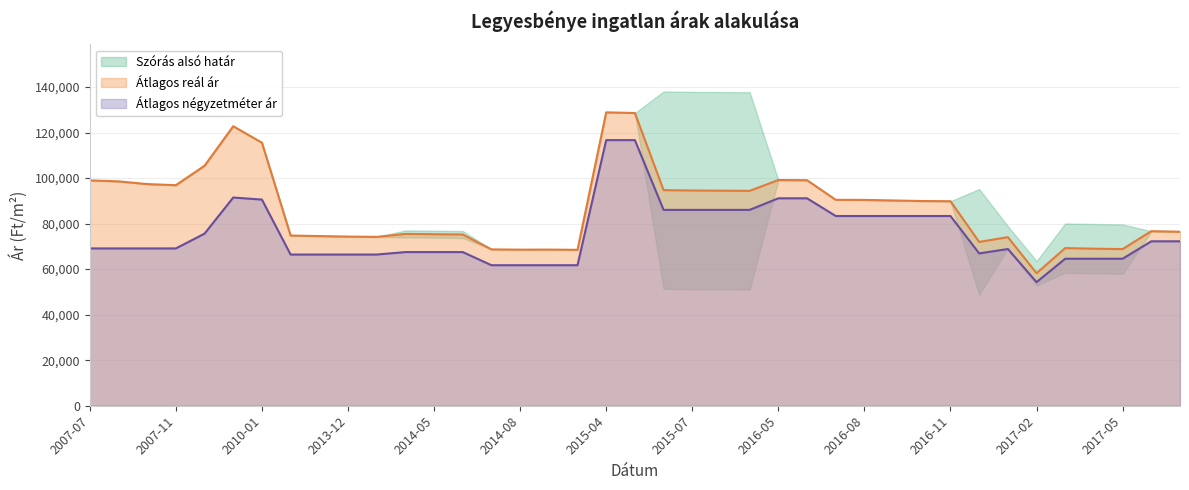

What is the label of the 39th point from the right?

2007-07